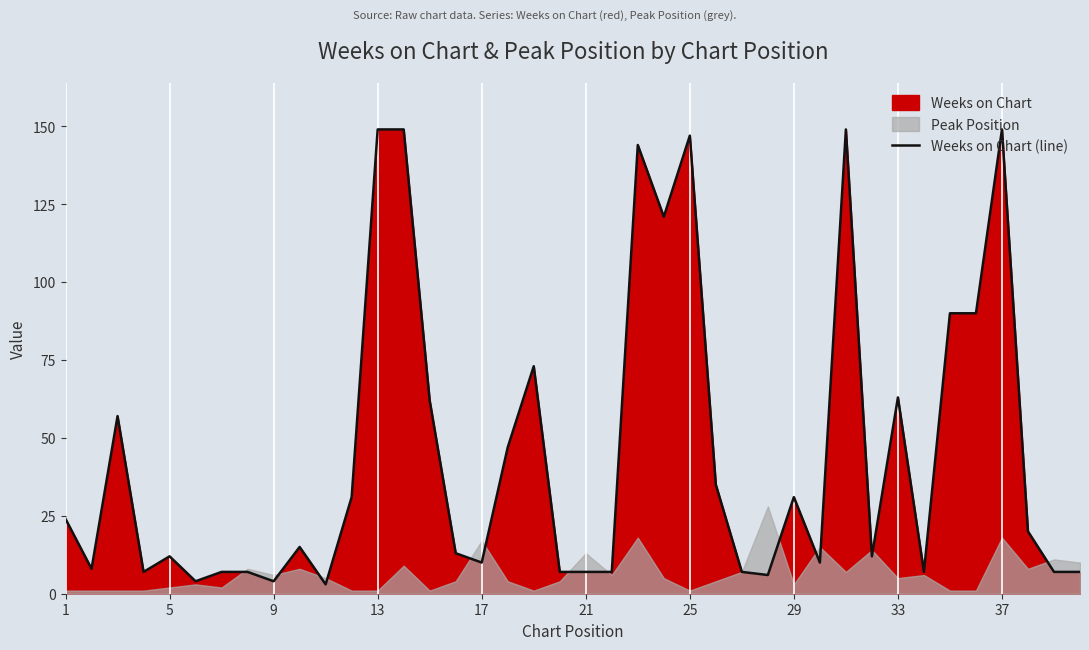

Is it true that the value at 14 is 96?

False